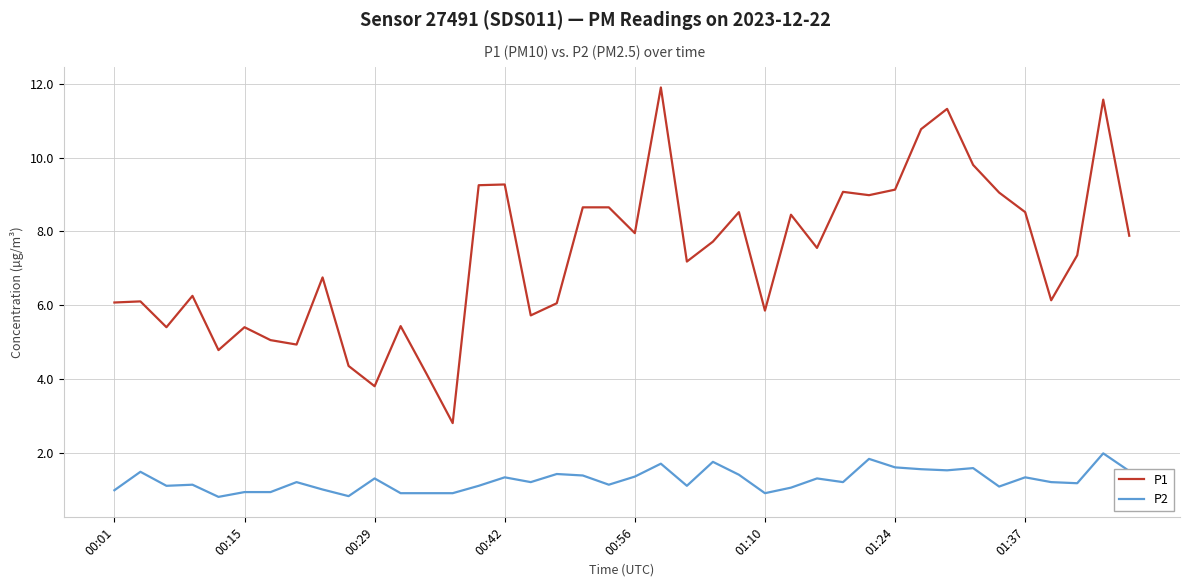

What is the difference between the maximum and minimum values in the P1 series?

9.1